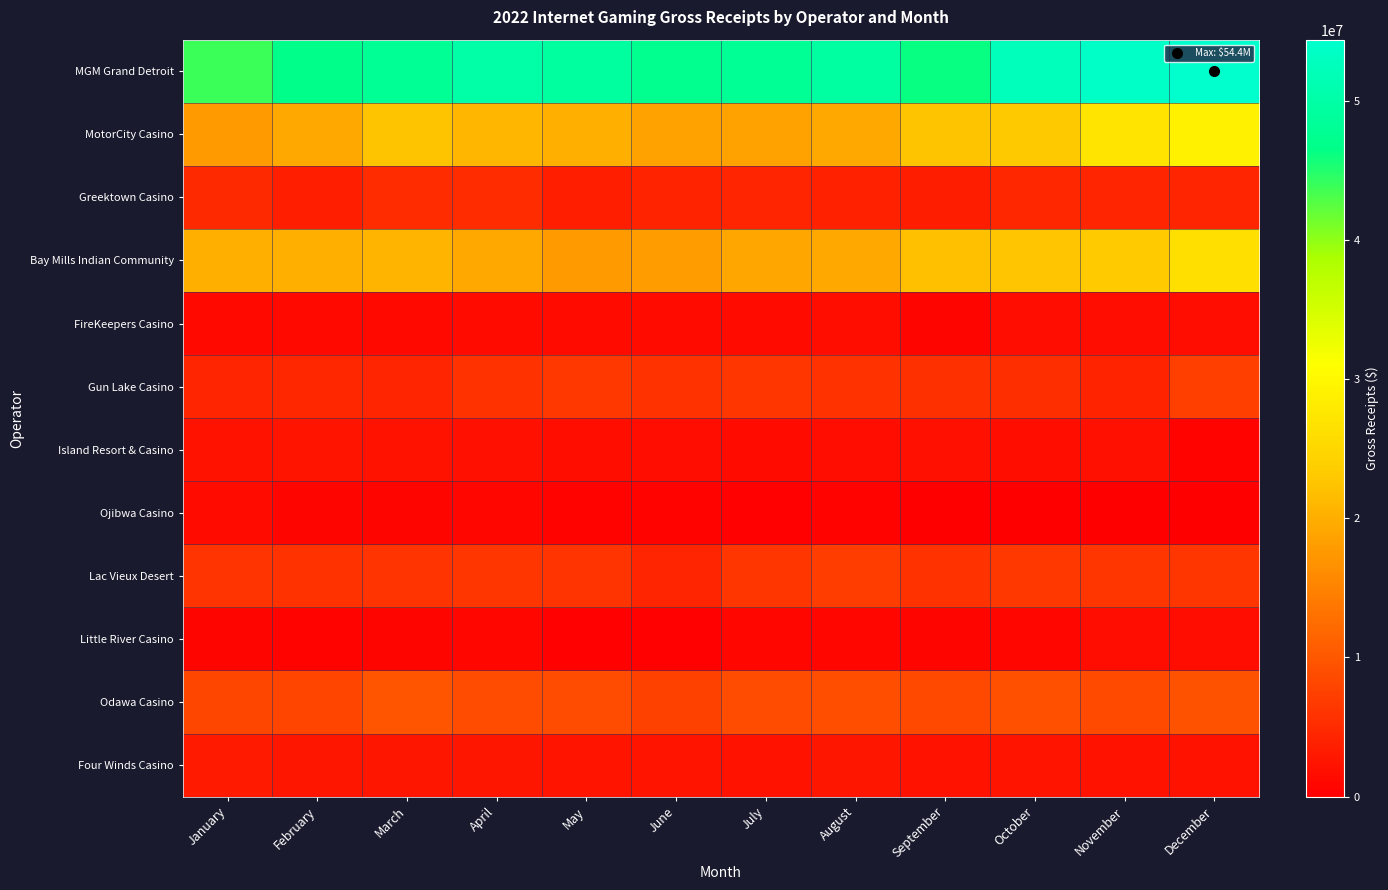

Between October and December, which is larger?

December